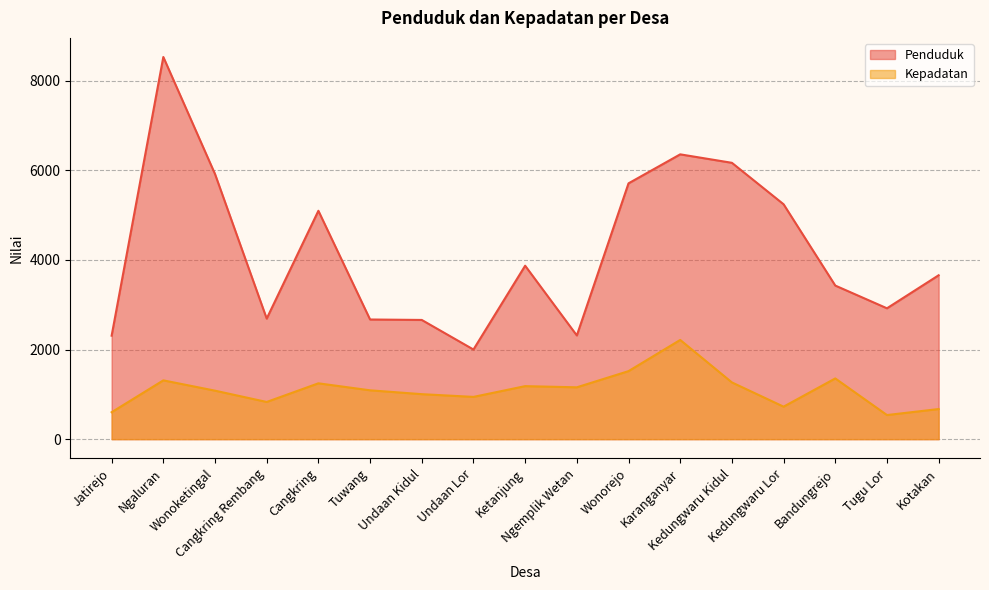

At which category does Kepadatan reach its first local peak?

Ngaluran